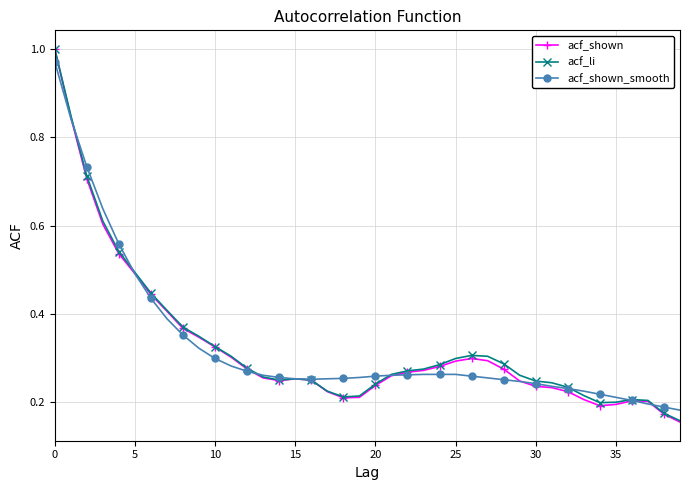

True or false: acf_shown has more than 2 interior local peaks.

True